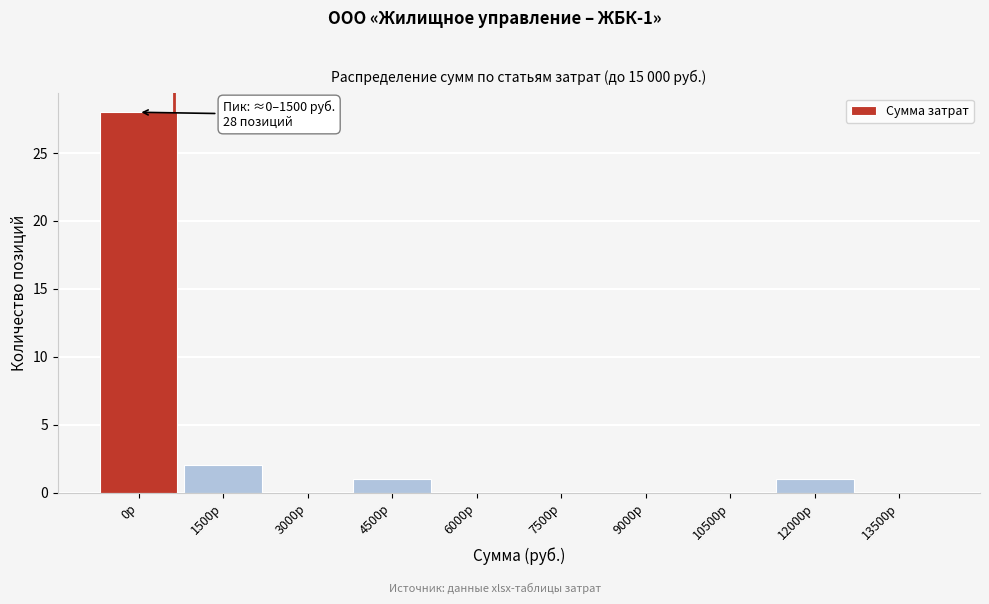

Reading left to right, what are all the values shown in this chart?

0р=28	1500р=2	3000р=0	4500р=1	6000р=0	7500р=0	9000р=0	10500р=0	12000р=1	13500р=0